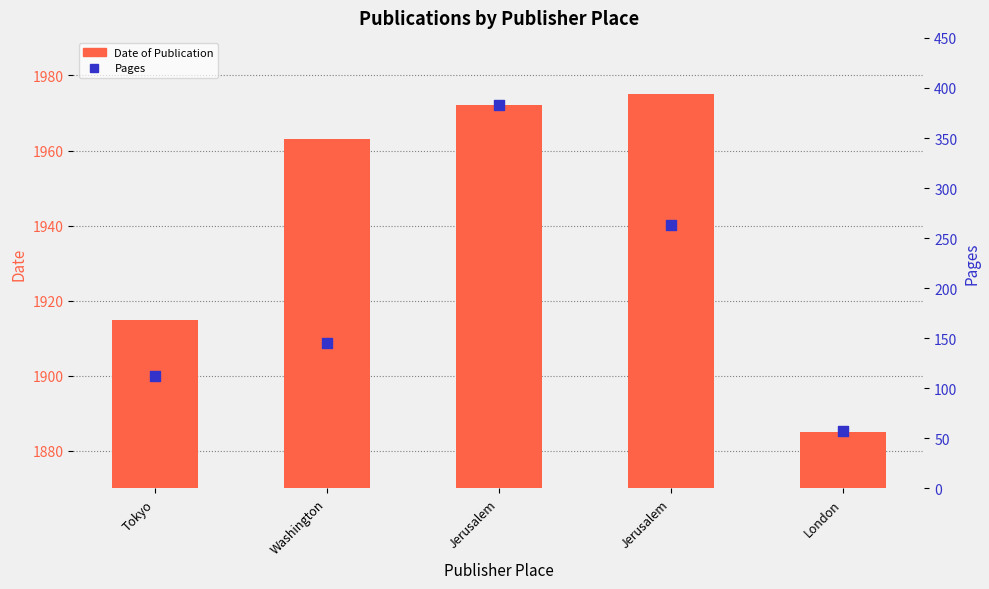

Which series contains the highest Y value?

Date of Publication